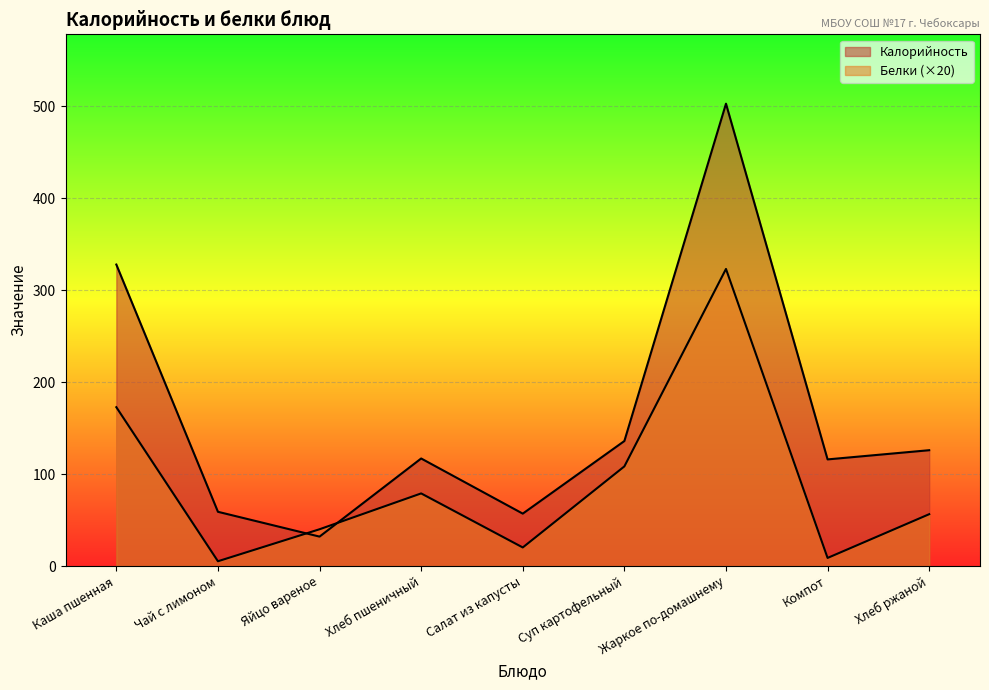

True or false: Калорийность has a value of 228.4 at Суп картофельный.

False